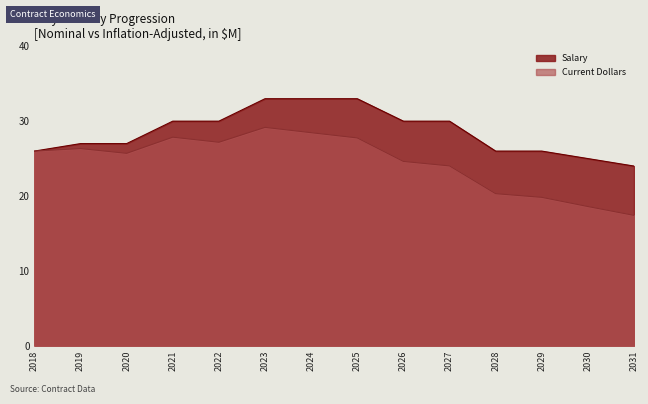

How many lines are shown in the chart?

2